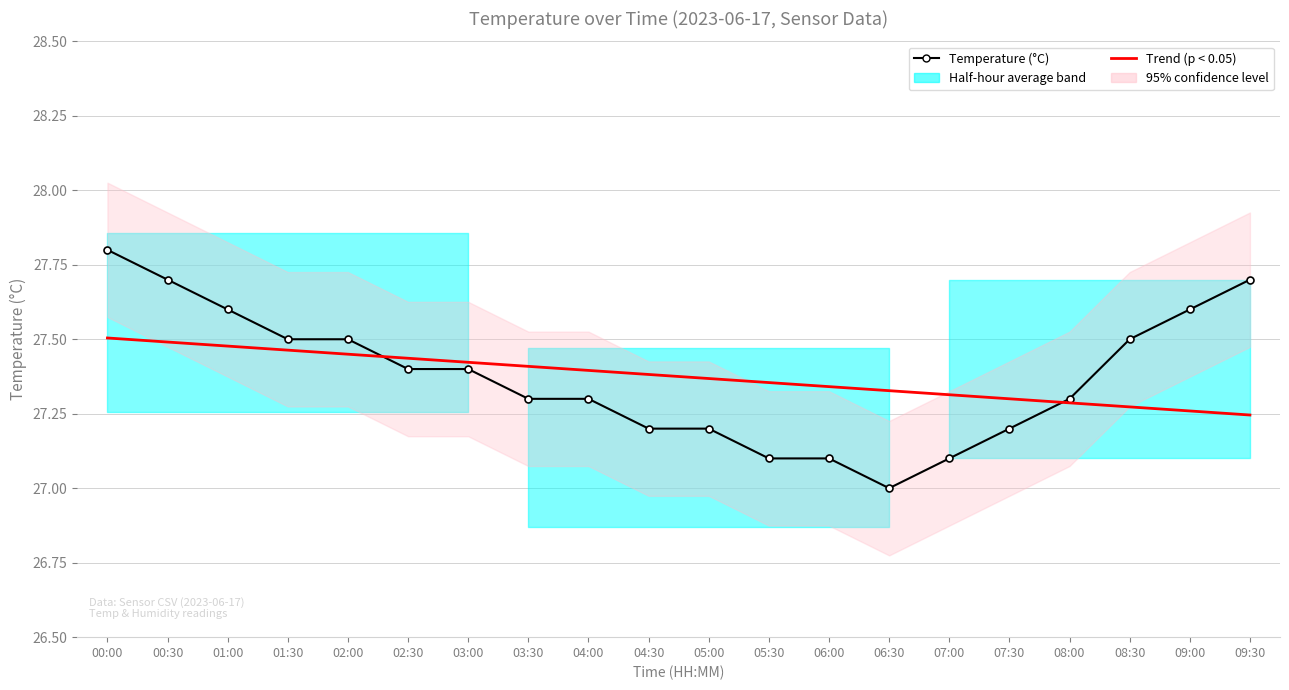

In Temperature (°C), how many points are lower than both neighbors (excluding endpoints)?

1